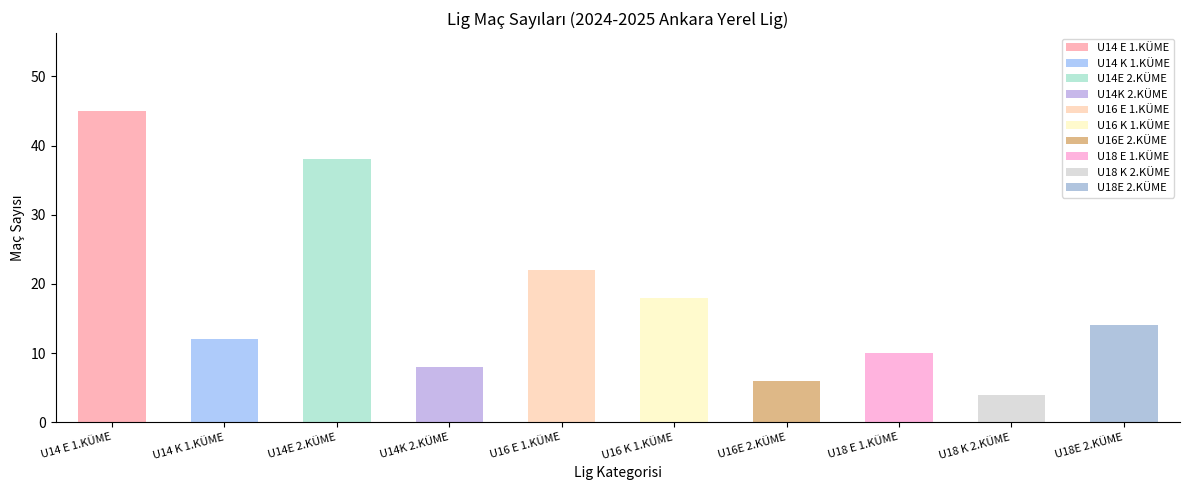

Approximately how many times larger is the value at U18 E 1.KÜME compared to U14K 2.KÜME?

1.2